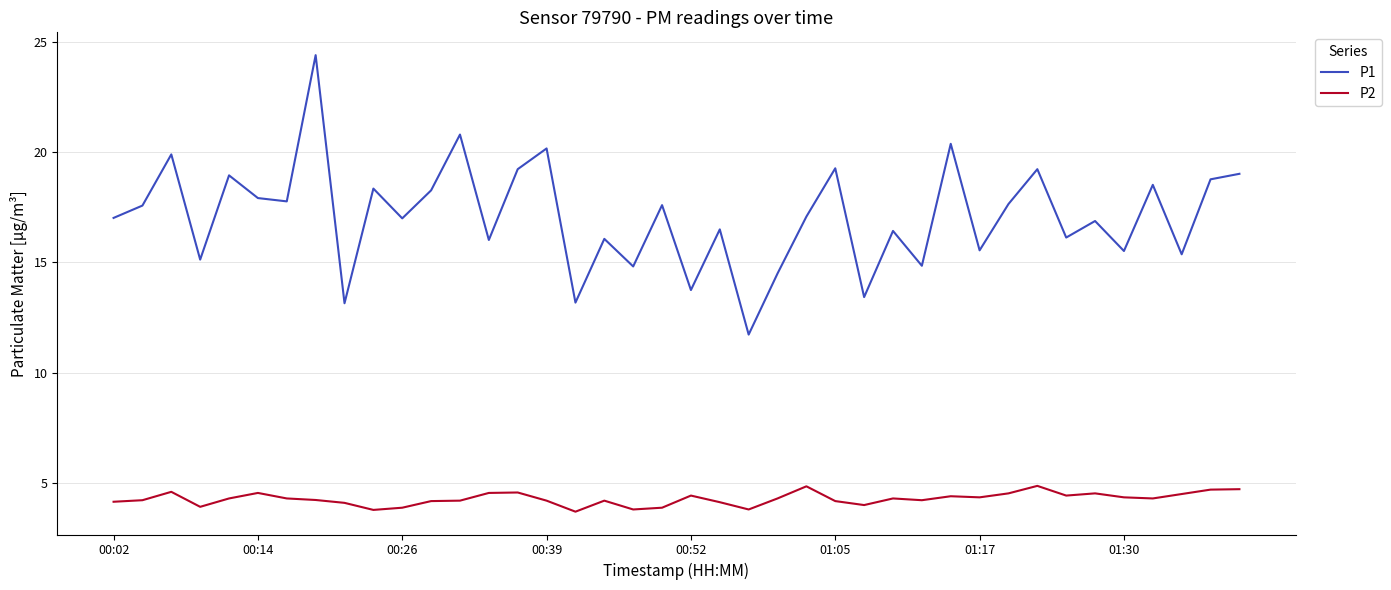

How many distinct data groups are displayed?

2